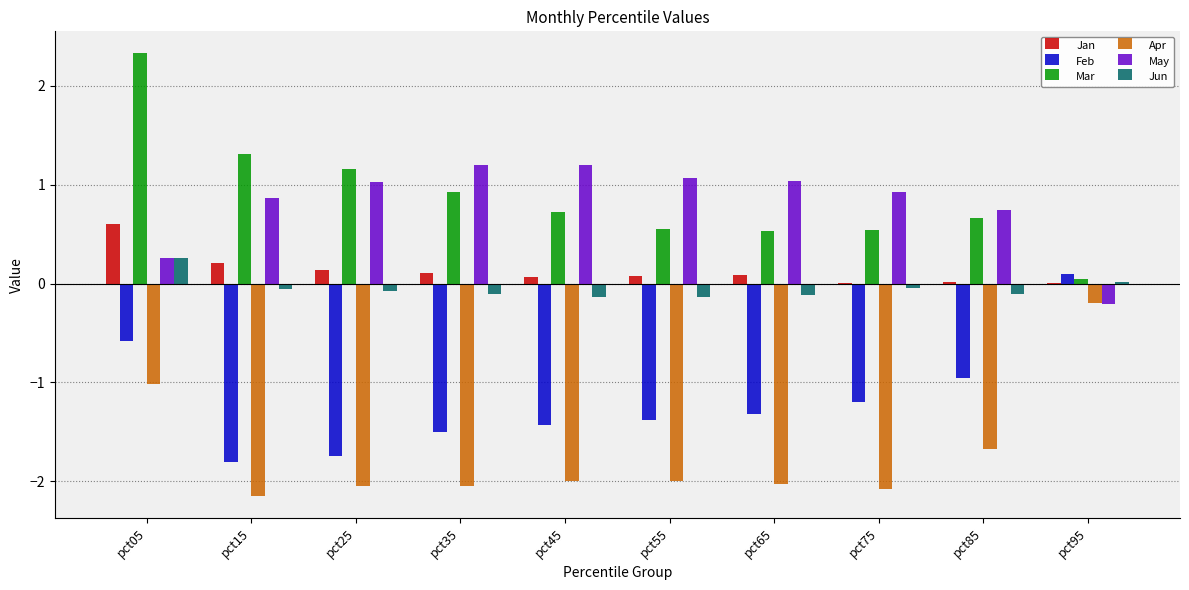

Which series has the widest spread of values?

Mar